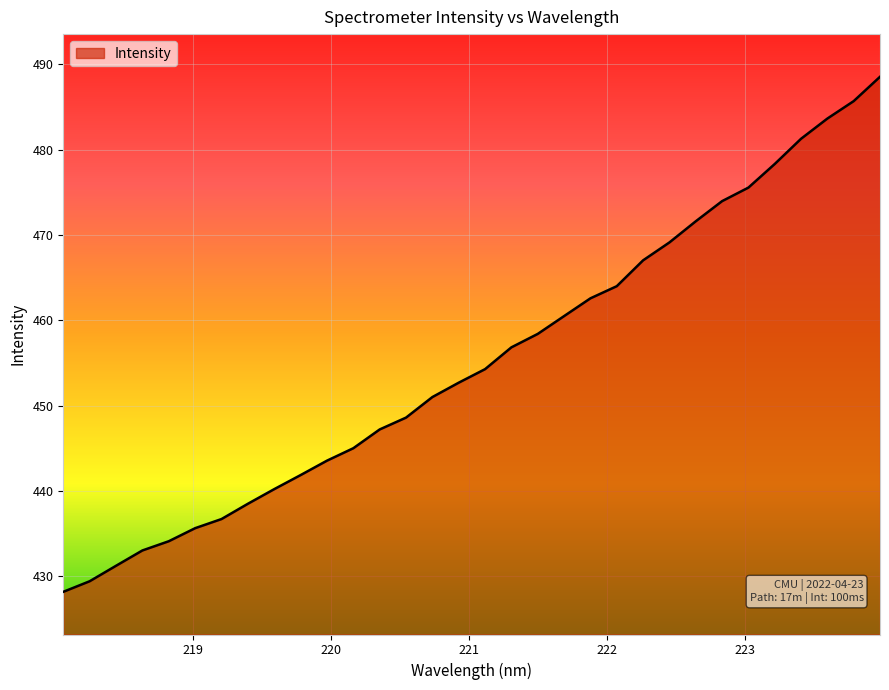

What is the minimum value shown in the chart?

428.2